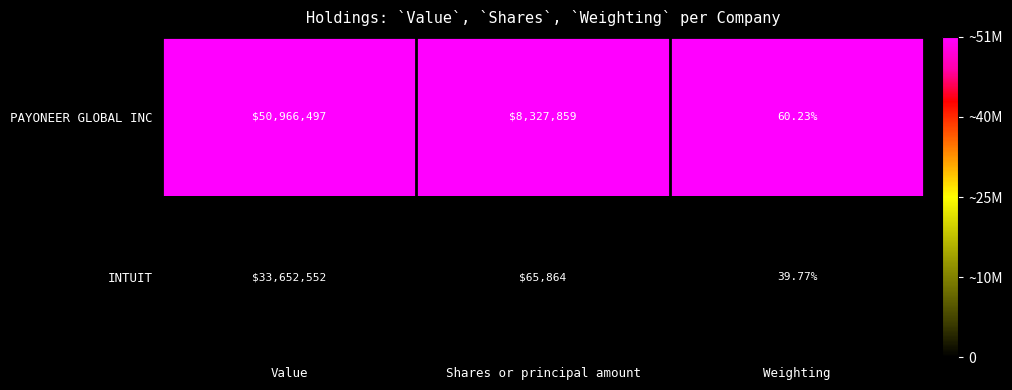

List the series in order of their peak value, highest first.

PAYONEER GLOBAL INC, INTUIT